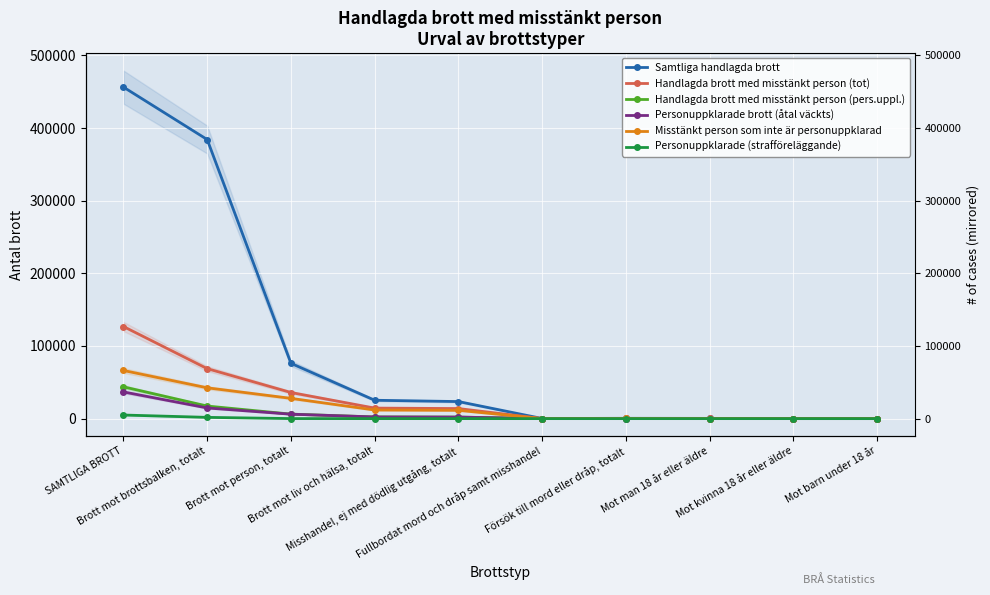

What is the difference between the Personuppklarade brott (åtal väckts) values at Försök till mord eller dråp, totalt and SAMTLIGA BROTT?

36645